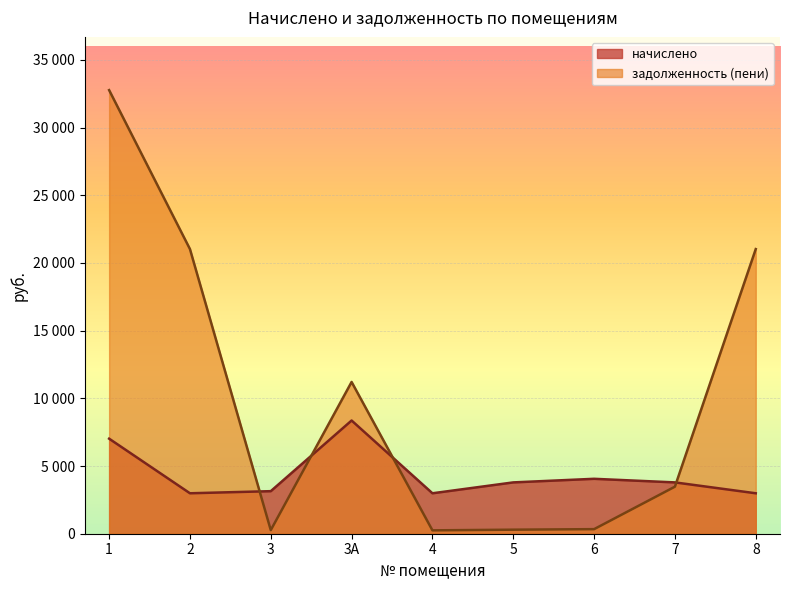

How many times do начислено and задолженность (пени) cross each other?

4